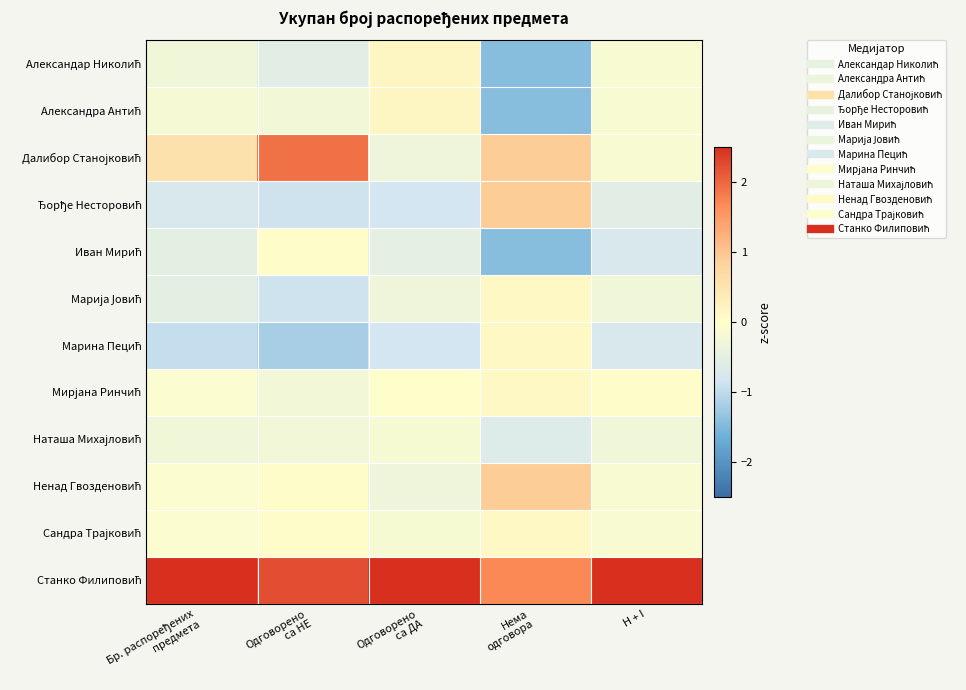

Between Нема
одговора and Бр. распоређених
предмета, which is larger?

Бр. распоређених
предмета